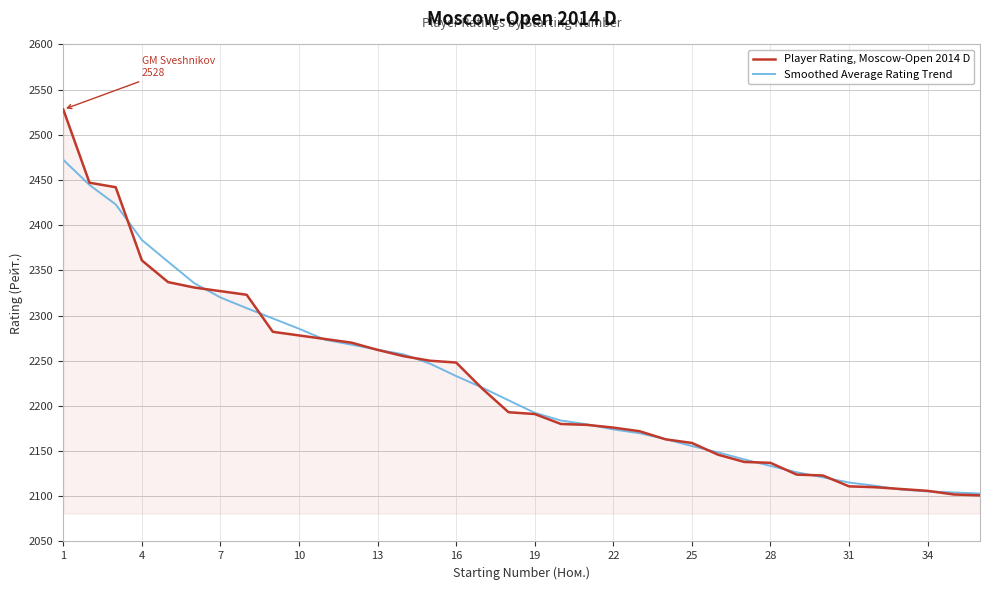

List the series in order of their overall mean, lowest first.

Smoothed Average Rating Trend, Player Rating, Moscow-Open 2014 D